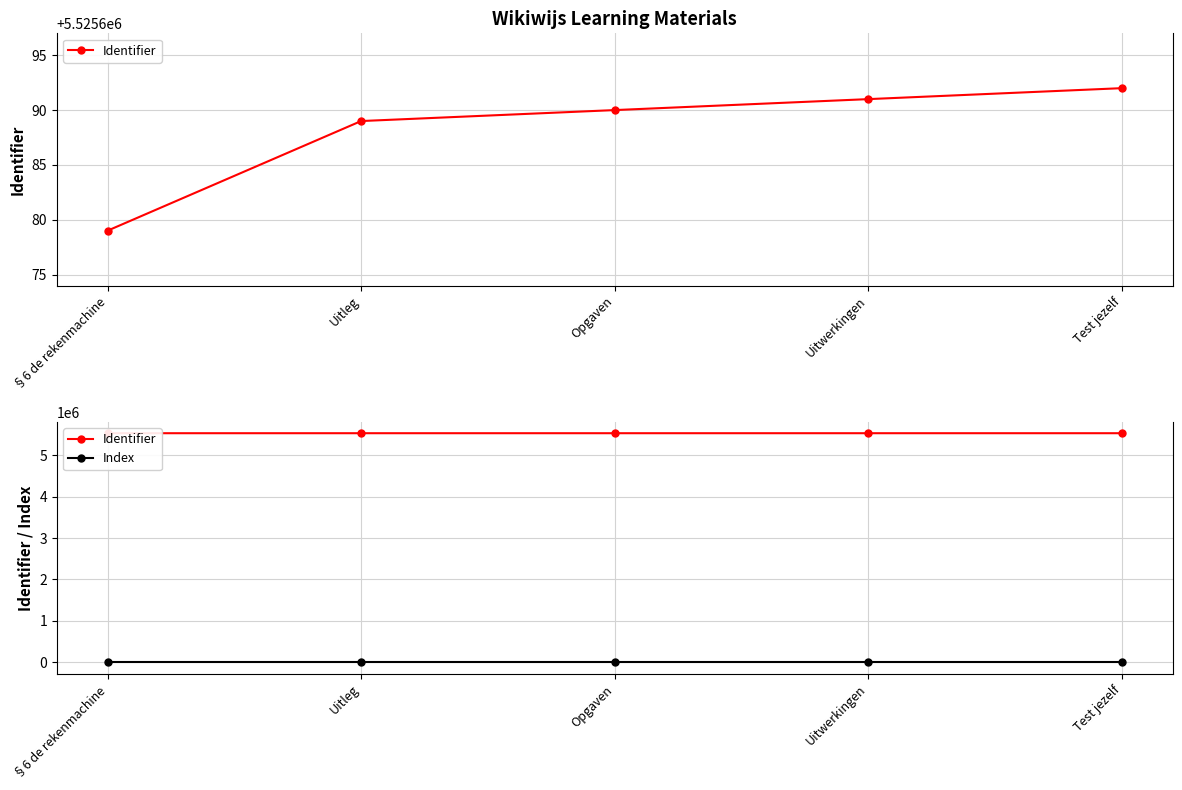

How many values in the Identifier series exceed 5525690?

2